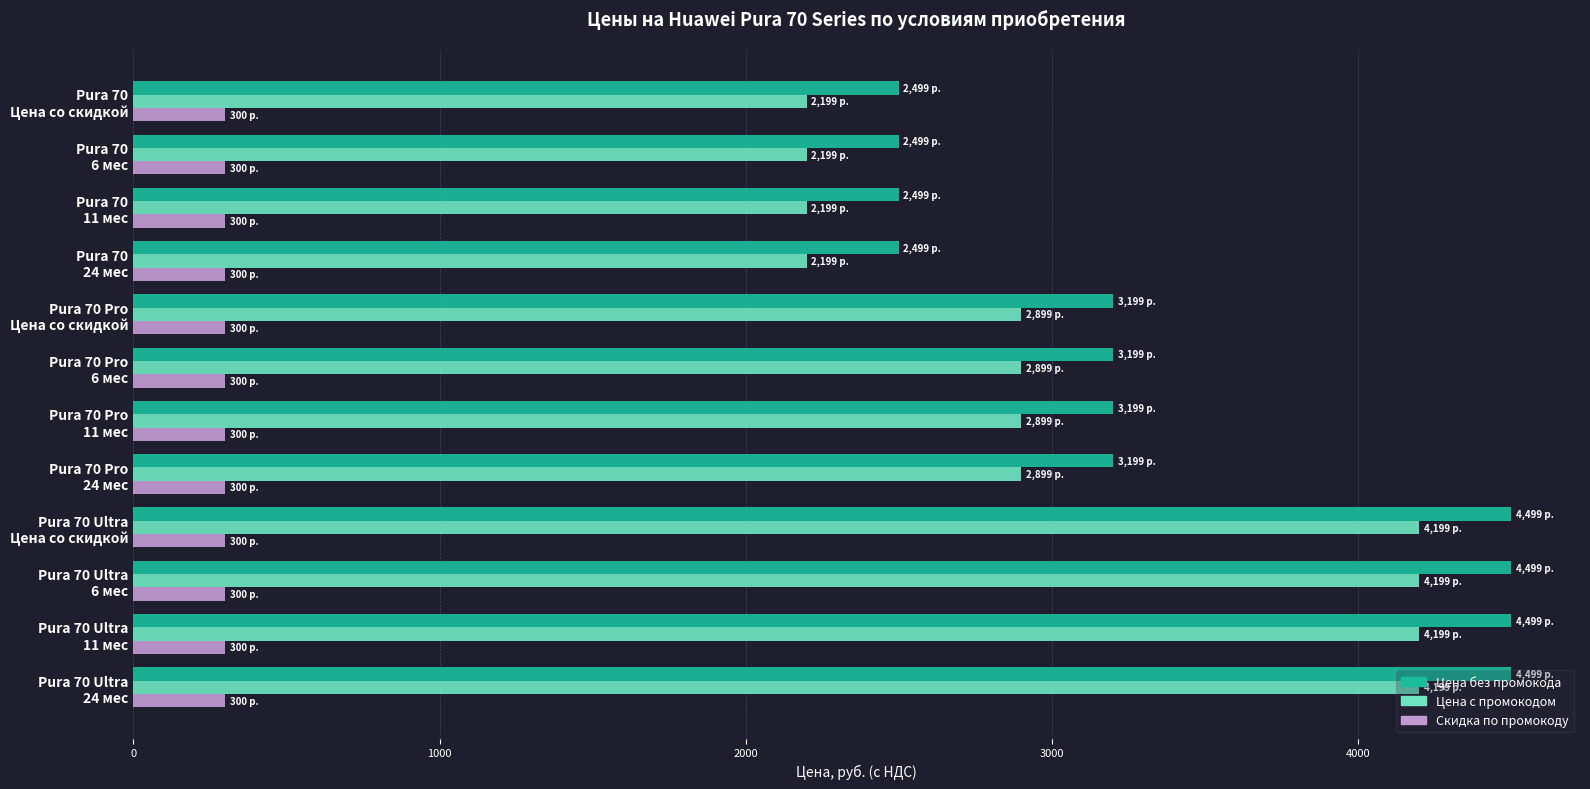

How many data points in Цена c промокодом are above 2898?

8